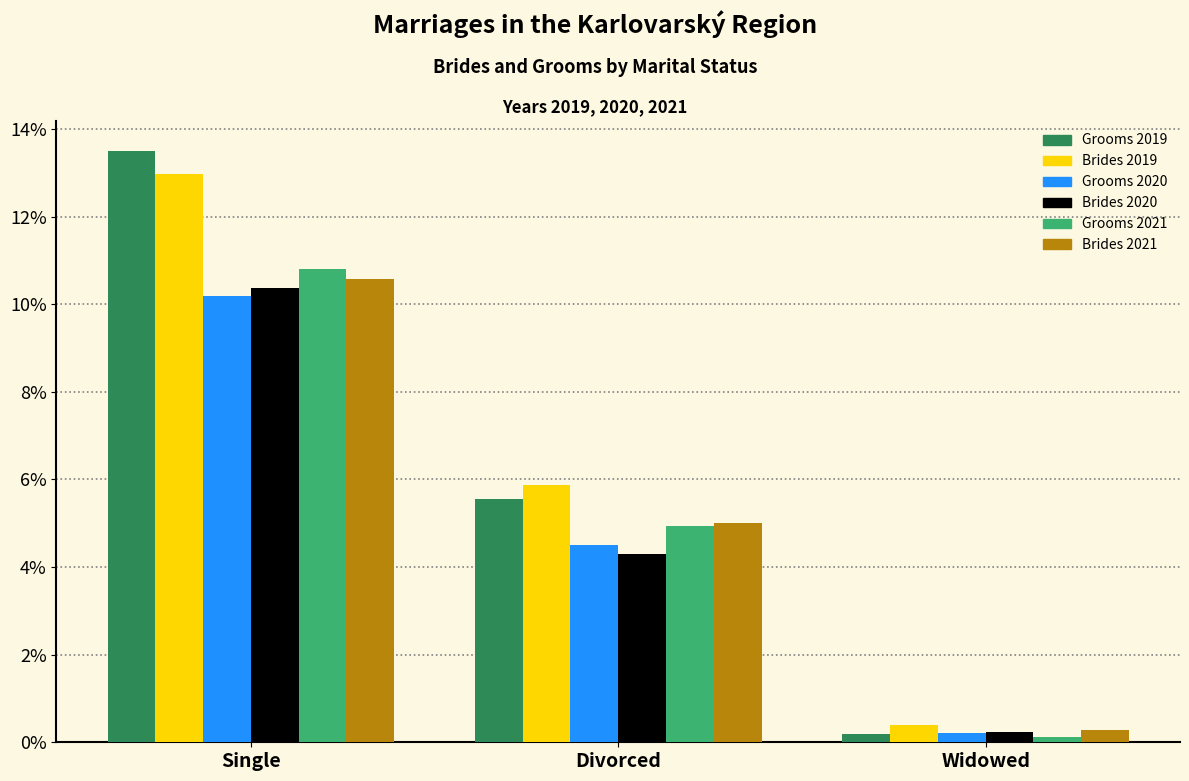

Reading left to right, what are all the values shown in this chart?

Grooms 2019: Single=13.5	Divorced=5.5	Widowed=0.2
Brides 2019: Single=13.0	Divorced=5.9	Widowed=0.4
Grooms 2020: Single=10.2	Divorced=4.5	Widowed=0.2
Brides 2020: Single=10.4	Divorced=4.3	Widowed=0.2
Grooms 2021: Single=10.8	Divorced=4.9	Widowed=0.1
Brides 2021: Single=10.6	Divorced=5.0	Widowed=0.3